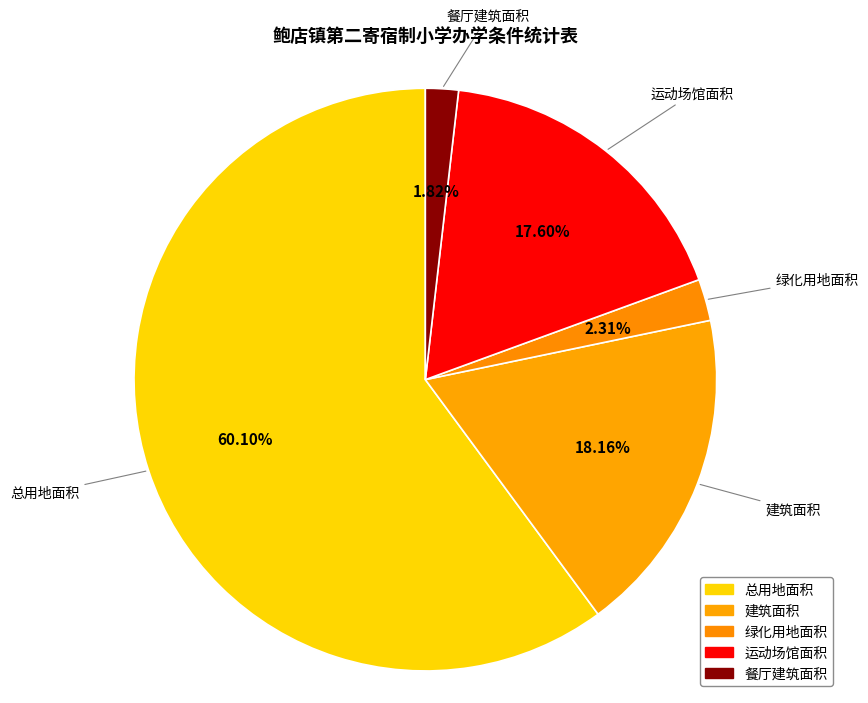

What percentage is NOT represented by 绿化用地面积?

97.7%